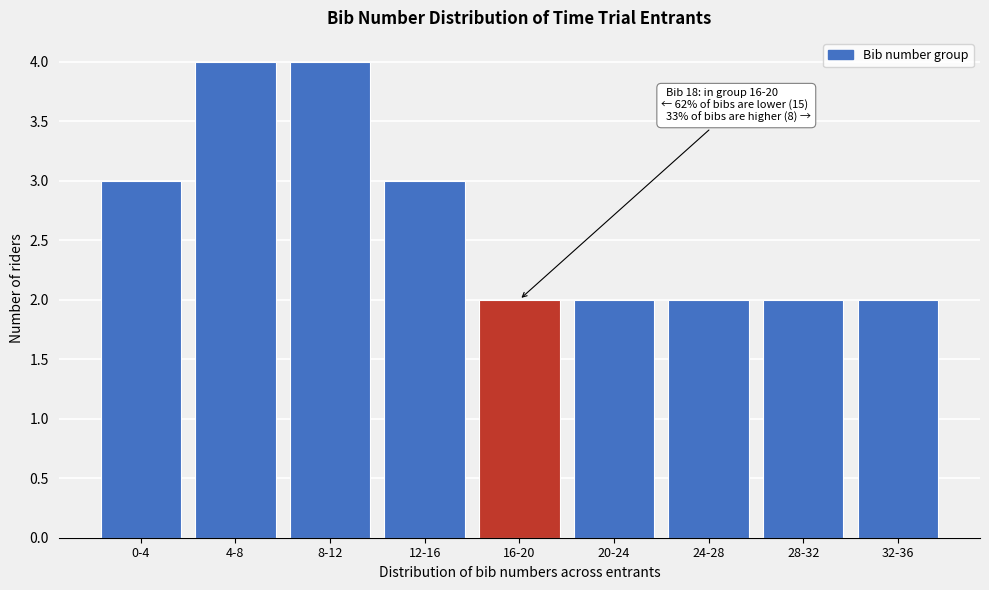

Reading left to right, extract all data points from this chart.

0-4=3	4-8=4	8-12=4	12-16=3	16-20=2	20-24=2	24-28=2	28-32=2	32-36=2